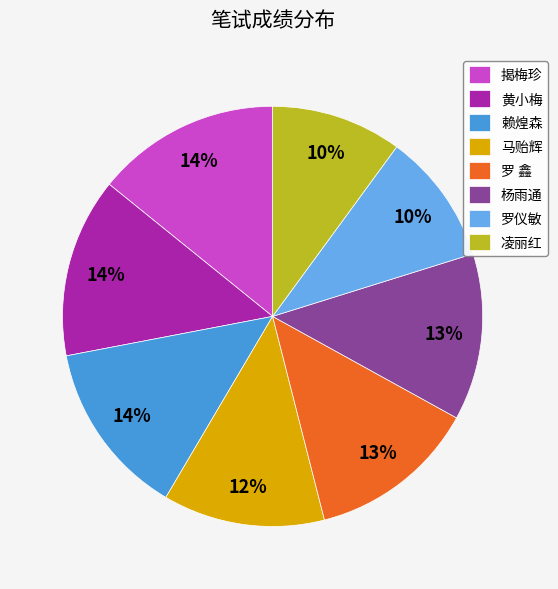

What is the ratio of the value at 马贻辉 to the value at 赖煌森?

0.9